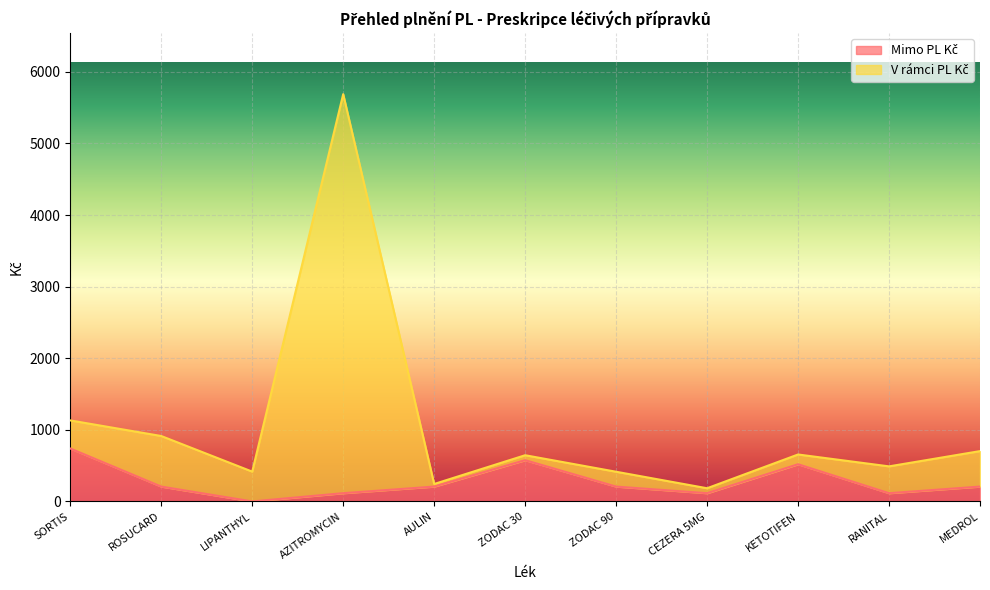

What are all the series names shown in the legend?

Mimo PL Kč, V rámci PL Kč